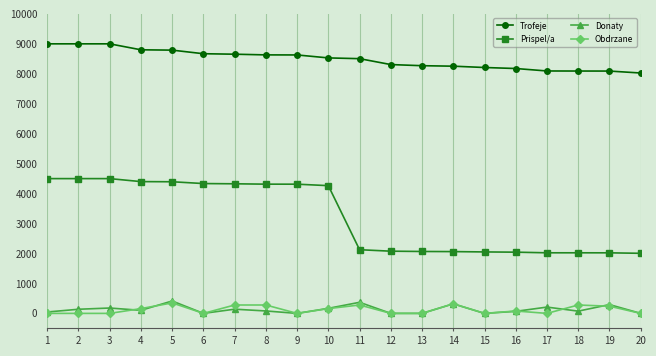

True or false: Prispel/a and Trofeje intersect in this chart.

False